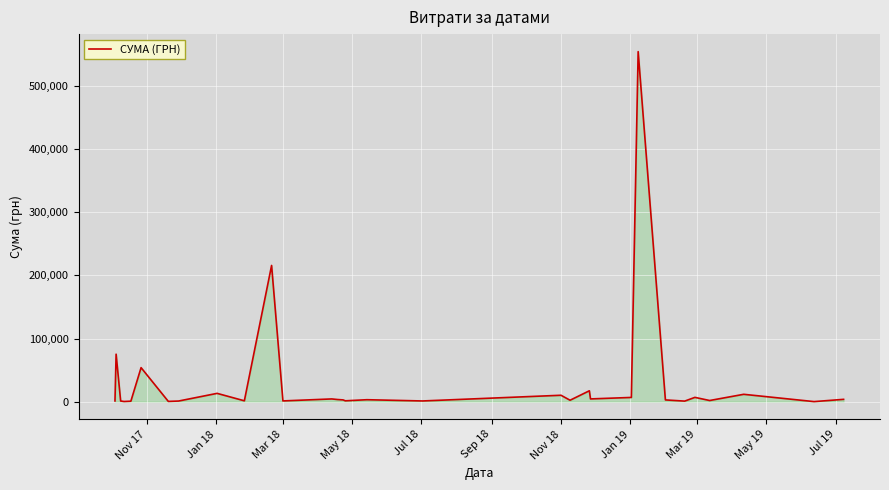

What is the maximum value shown in the chart?

553946.5